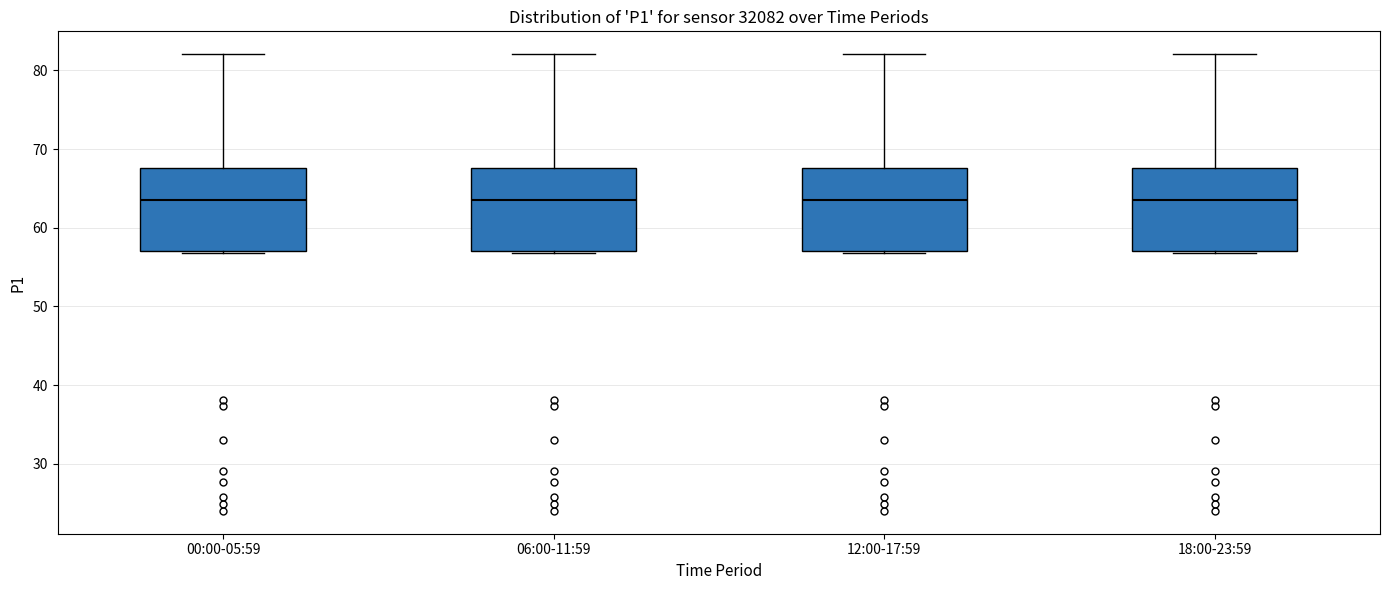

Reading left to right, transcribe this box plot: for each box, give where its median line is, the range the box spans, and where its two whiskers end, as read against the y-axis. The values are not printed on the chart, so give them approximately, as read against the axis.

00:00-05:59: median 63, box 57 to 68, whiskers 57 to 82
06:00-11:59: median 63, box 57 to 68, whiskers 57 to 82
12:00-17:59: median 63, box 57 to 68, whiskers 57 to 82
18:00-23:59: median 63, box 57 to 68, whiskers 57 to 82